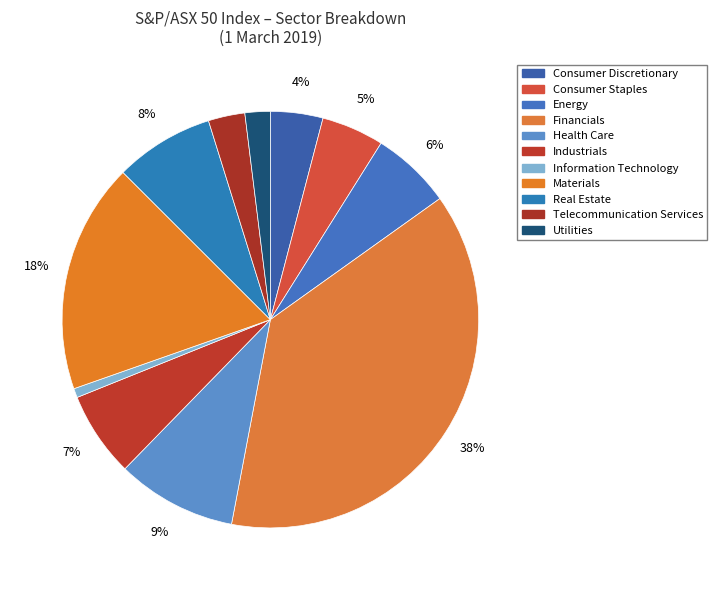

Count the number of slices in the pie.

11